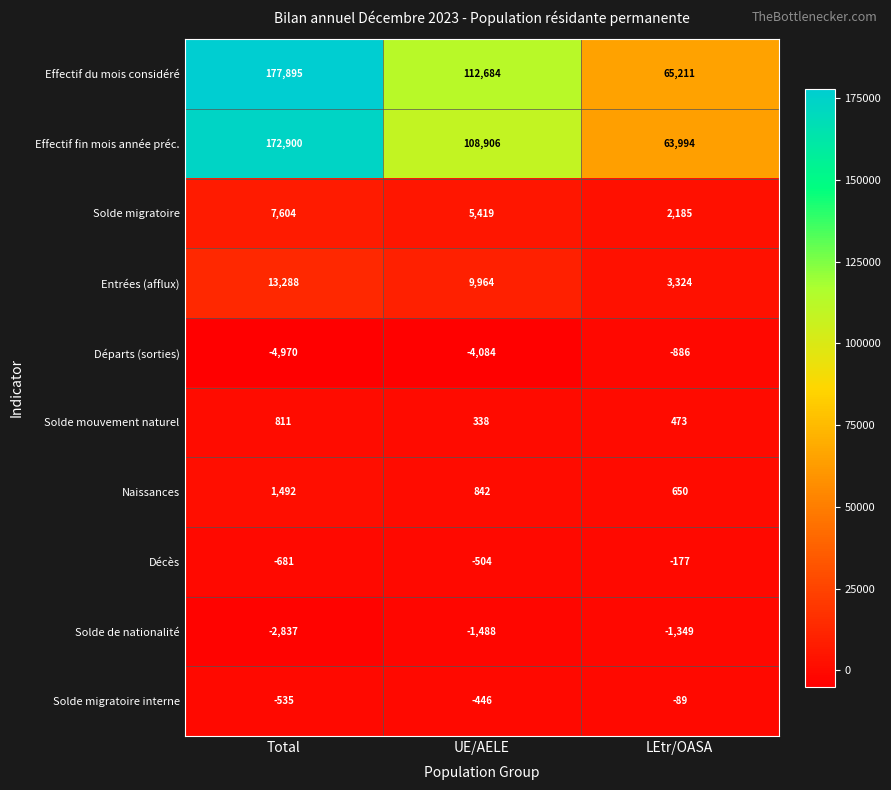

Count the number of categories in the chart.

3